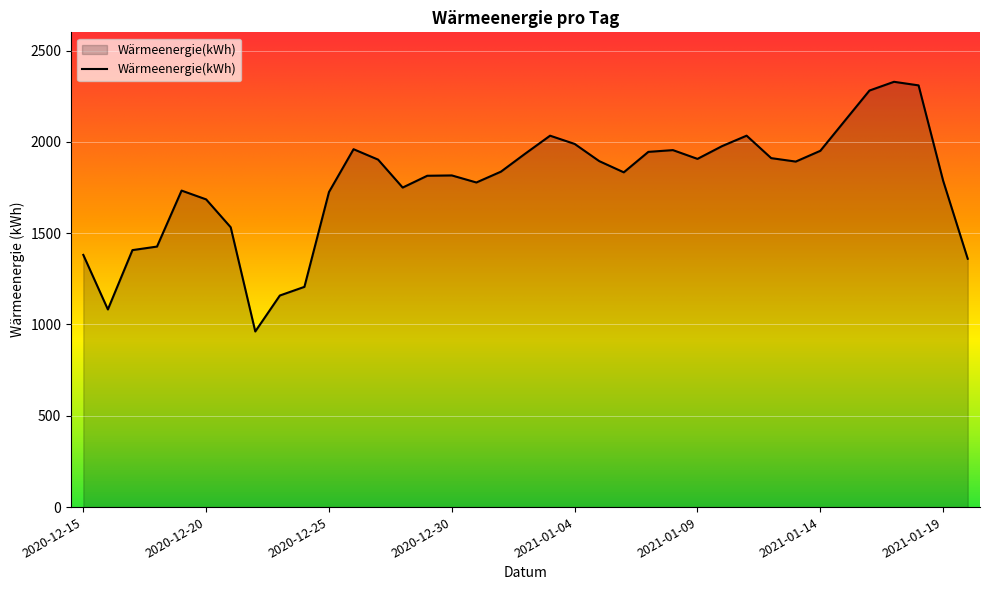

What is the maximum value shown in the chart?

2329.1